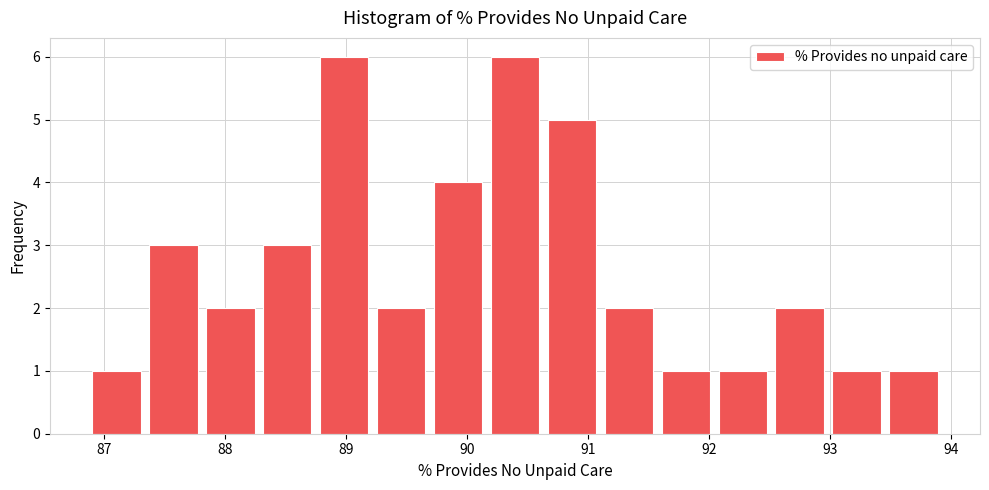

Reading left to right, transcribe this chart: for each bar, give the range it covers on the x-axis and its height. Neither the bar edges nor the heights are printed on the chart, so give them approximately, as read against the axes.

86.9 to 87.4: 1
87.4 to 87.8: 3
87.8 to 88.3: 2
88.3 to 88.8: 3
88.8 to 89.3: 6
89.3 to 89.7: 2
89.7 to 90.2: 4
90.2 to 90.7: 6
90.7 to 91.1: 5
91.1 to 91.6: 2
91.6 to 92.1: 1
92.1 to 92.5: 1
92.5 to 93.0: 2
93.0 to 93.5: 1
93.5 to 94.0: 1